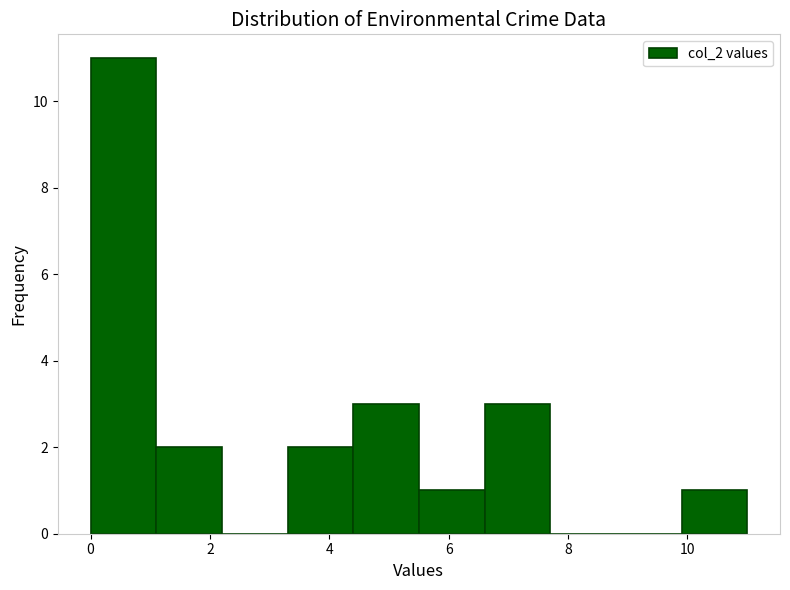

What is the height of the bar covering 1.1 to 2.2 on the x-axis? Neither the bar edges nor the heights are printed on the chart, so give them approximately, as read against the axes.

2